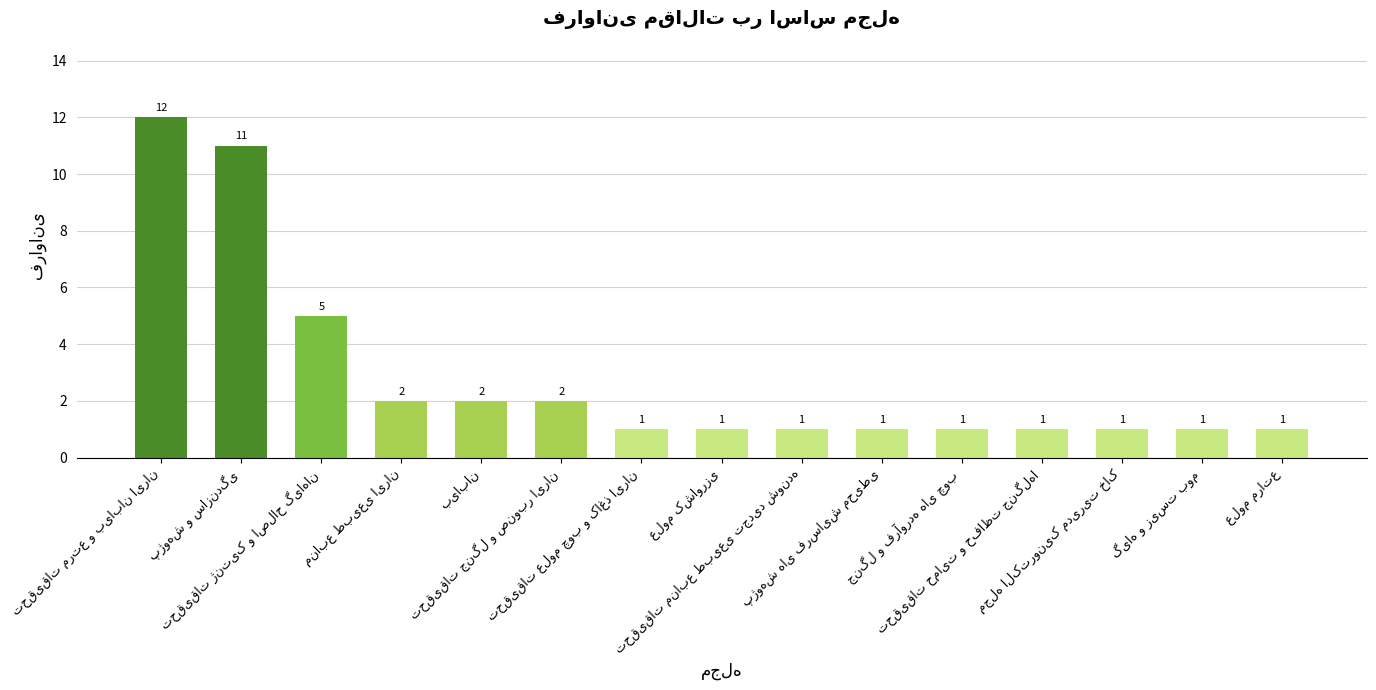

What is the difference between the maximum and minimum values?

11